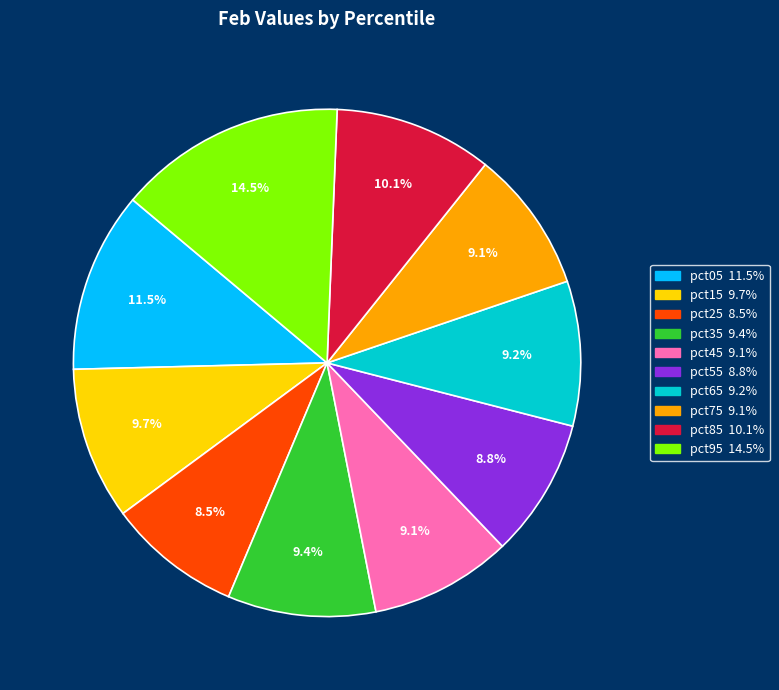

What is the largest slice in the pie chart?

pct95